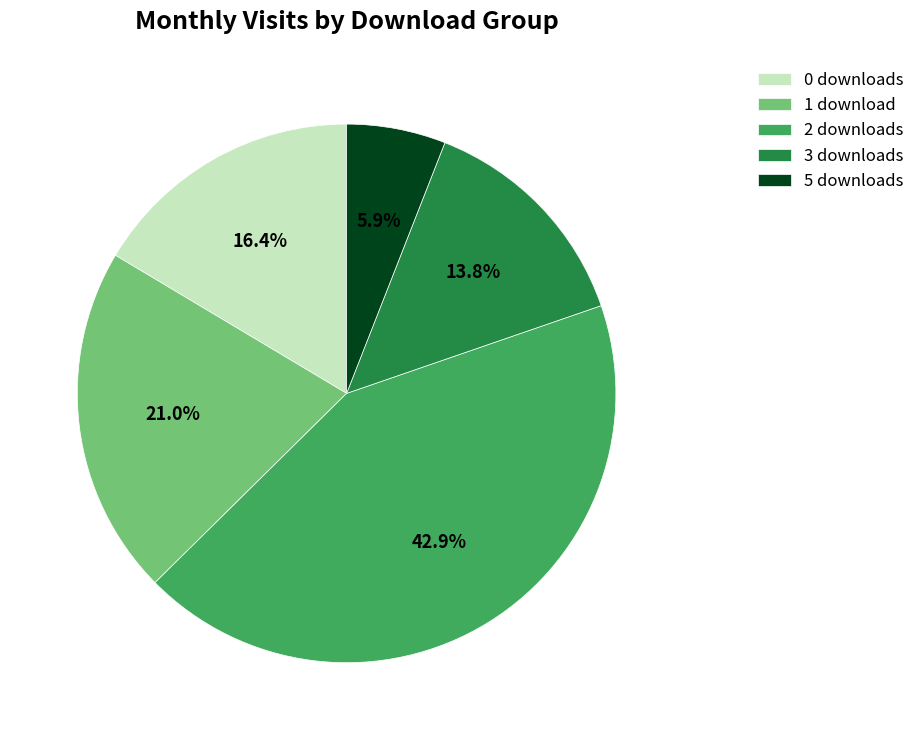

What percentage is NOT represented by 0 downloads?

83.6%